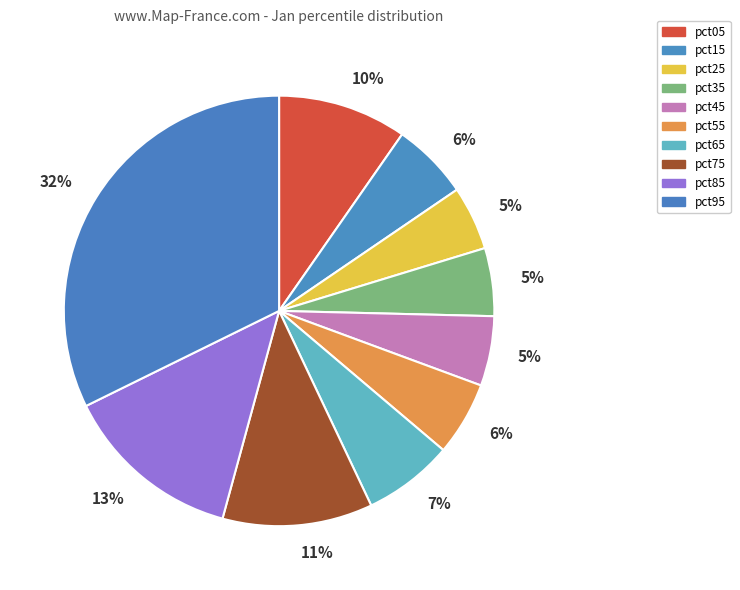

Count the number of slices in the pie.

10